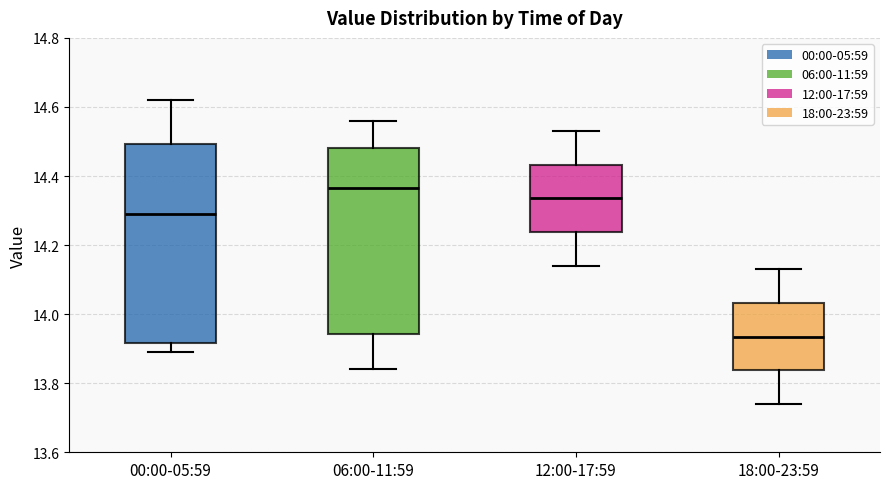

Comparing the boxes themselves (not the whiskers), which one is the tallest?

00:00-05:59